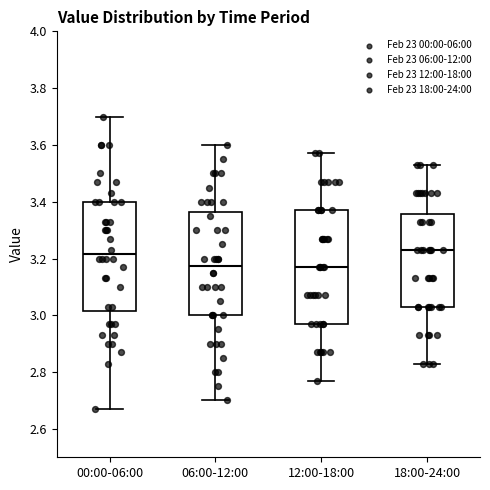

Where is the lower edge of the box for 06:00-12:00 on the y-axis? The values are not printed on the chart, so give them approximately, as read against the axis.

3.00